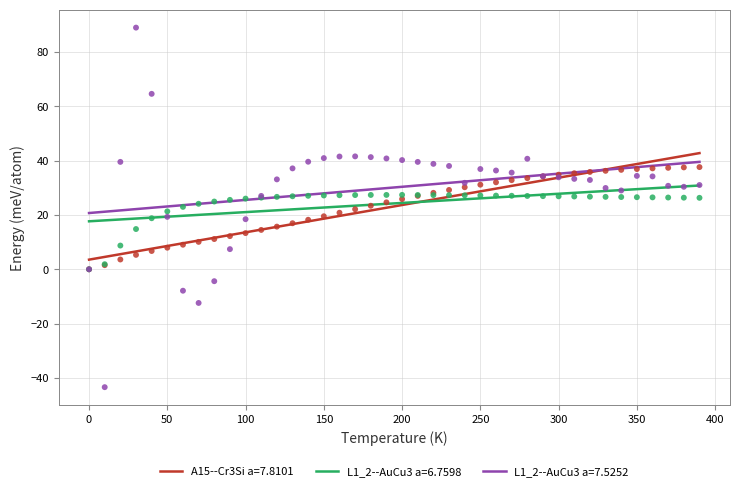

What are all the series names shown in the legend?

A15--Cr3Si a=7.8101, L1_2--AuCu3 a=6.7598, L1_2--AuCu3 a=7.5252